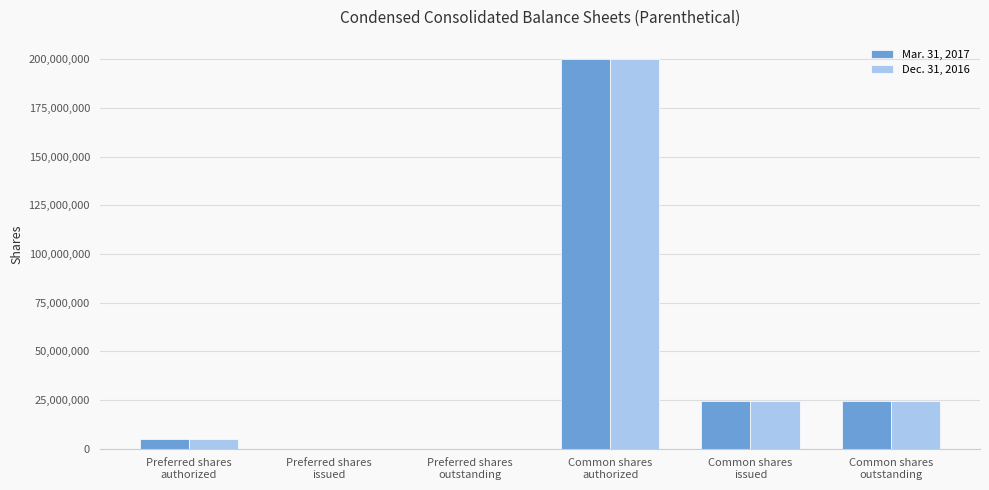

How many groups of bars are there?

6